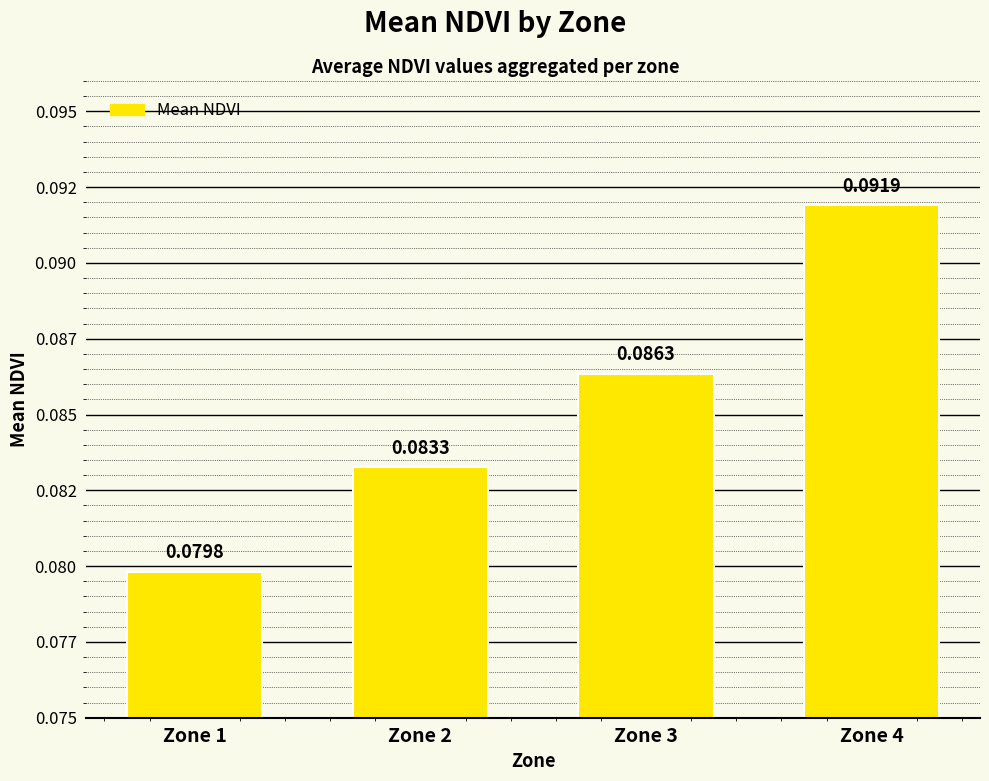

Are the bars horizontal?

No